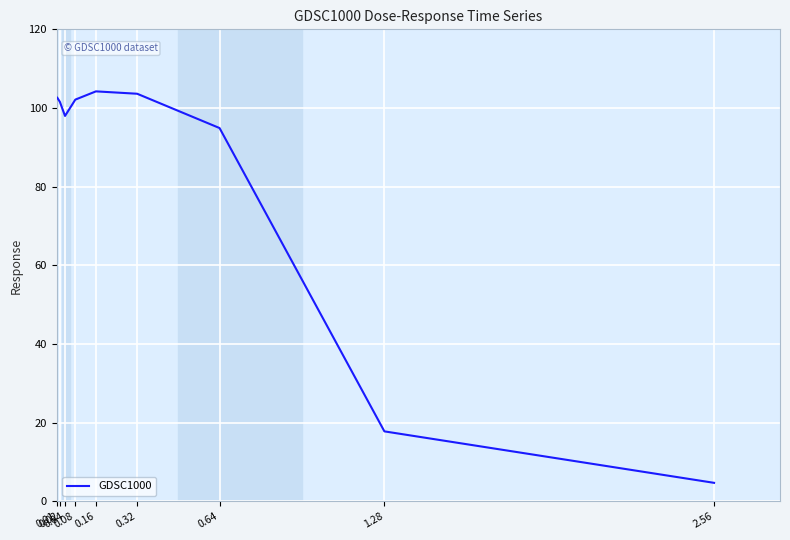

What is the change in value from 0.01 to 1.28?

-84.8